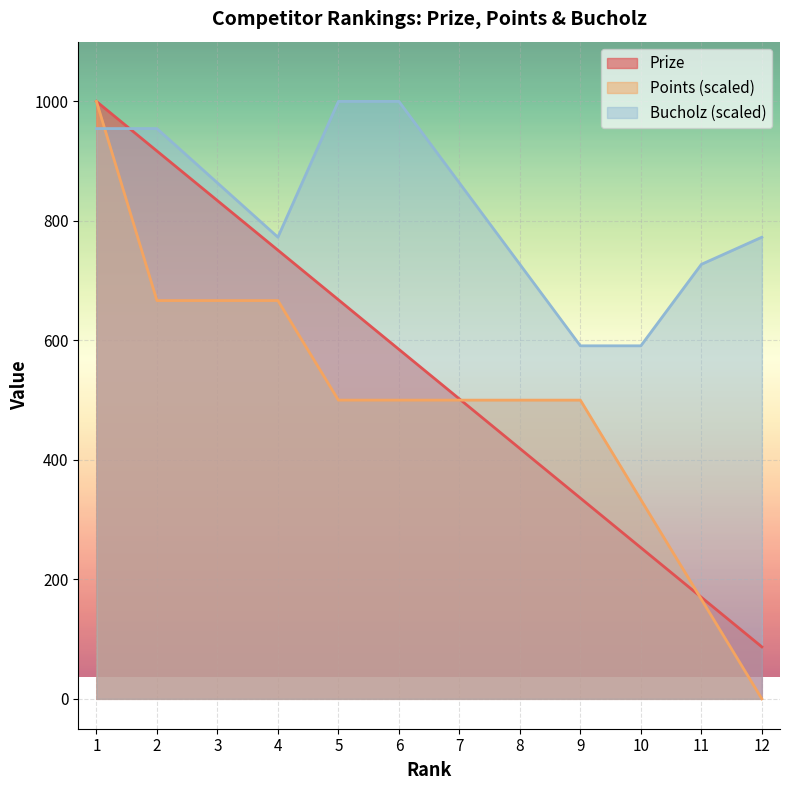

What is the greatest value displayed?

1000.0